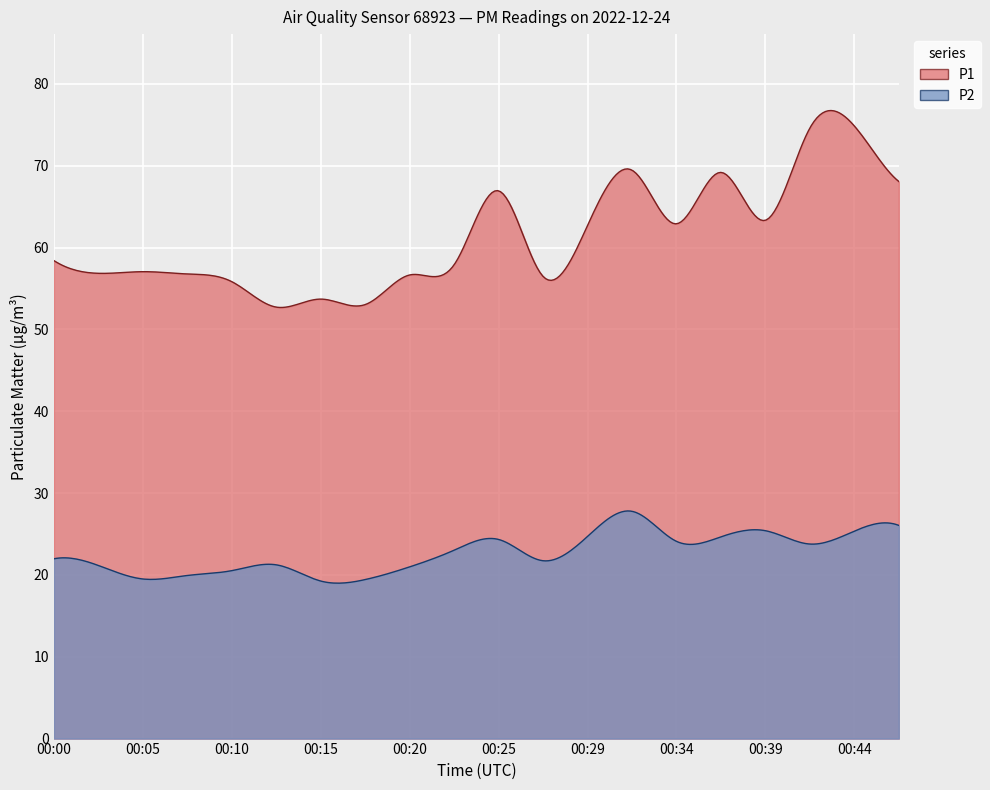

Which category has the highest value in the P1 series?

00:44